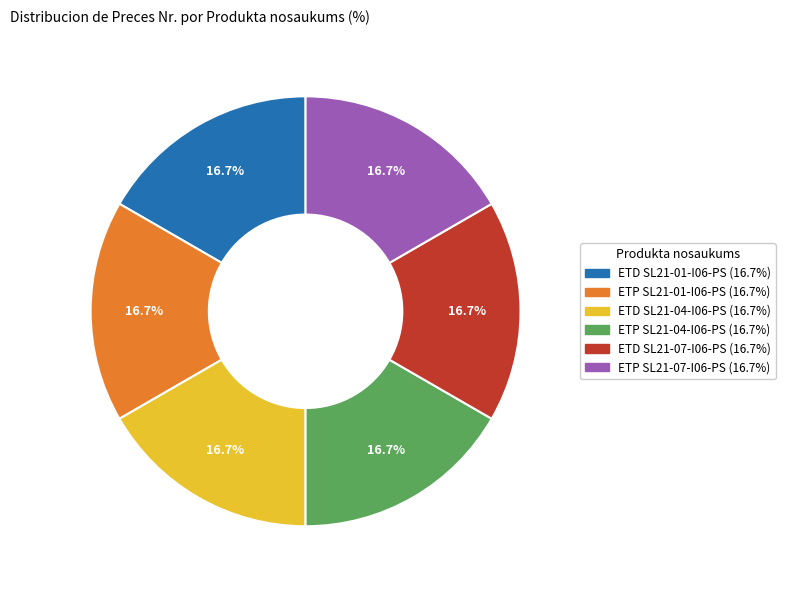

True or false: ETD SL21-07-I06-PS accounts for 23% of the total.

False